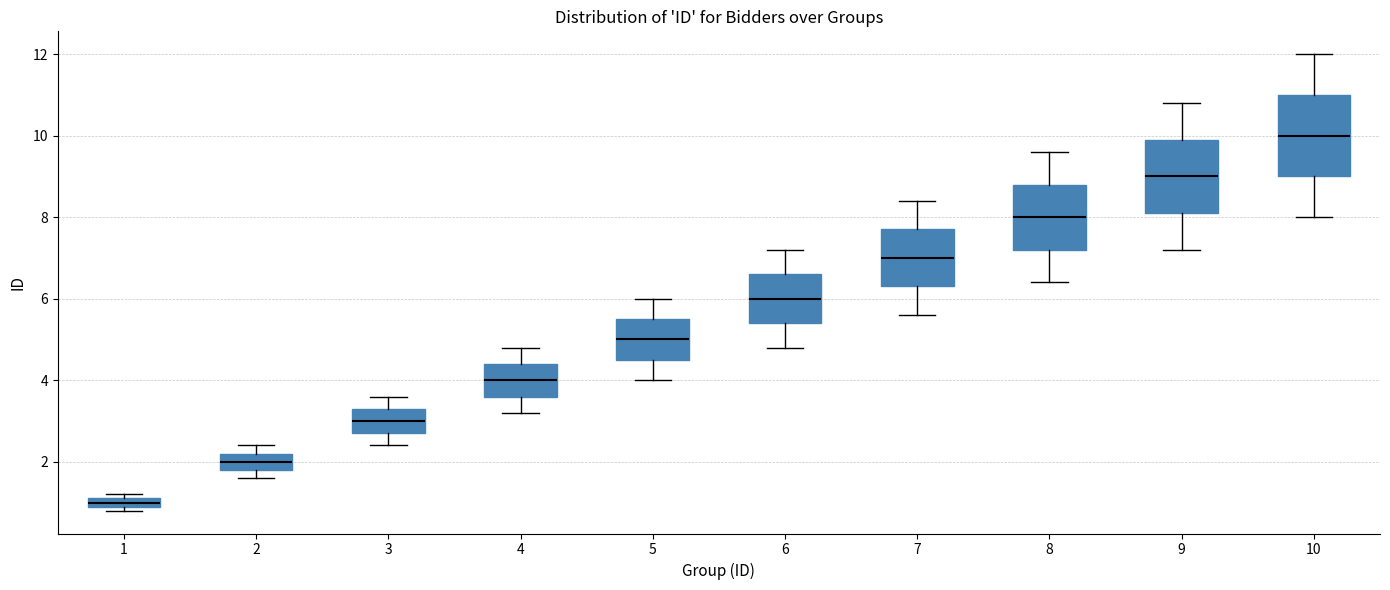

Which box has the lowest median line?

1